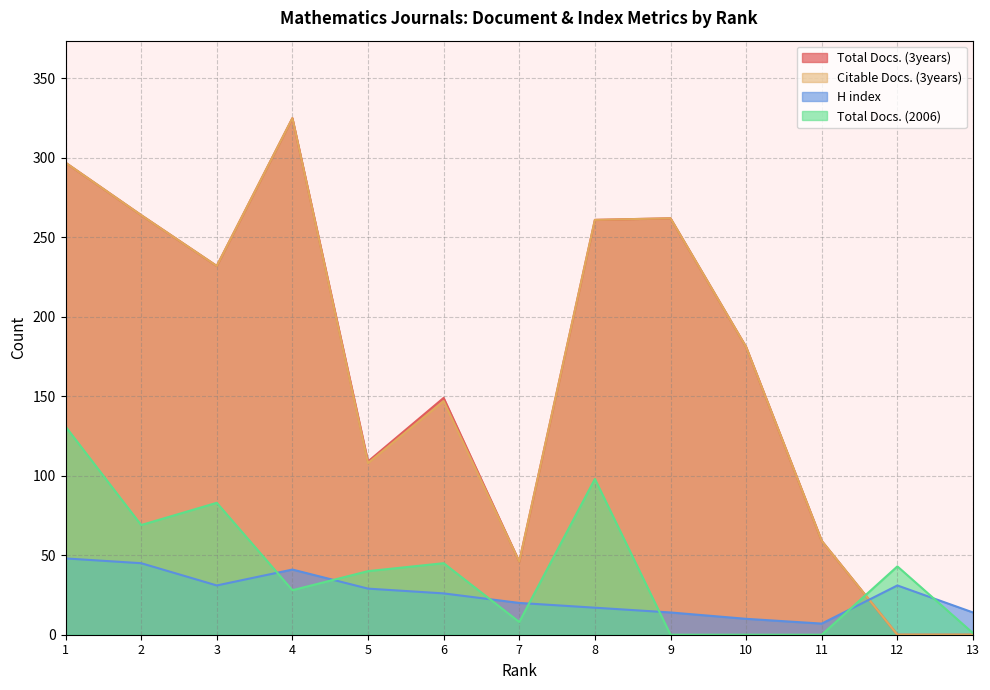

Which series has the largest total across all categories?

Total Docs. (3years)